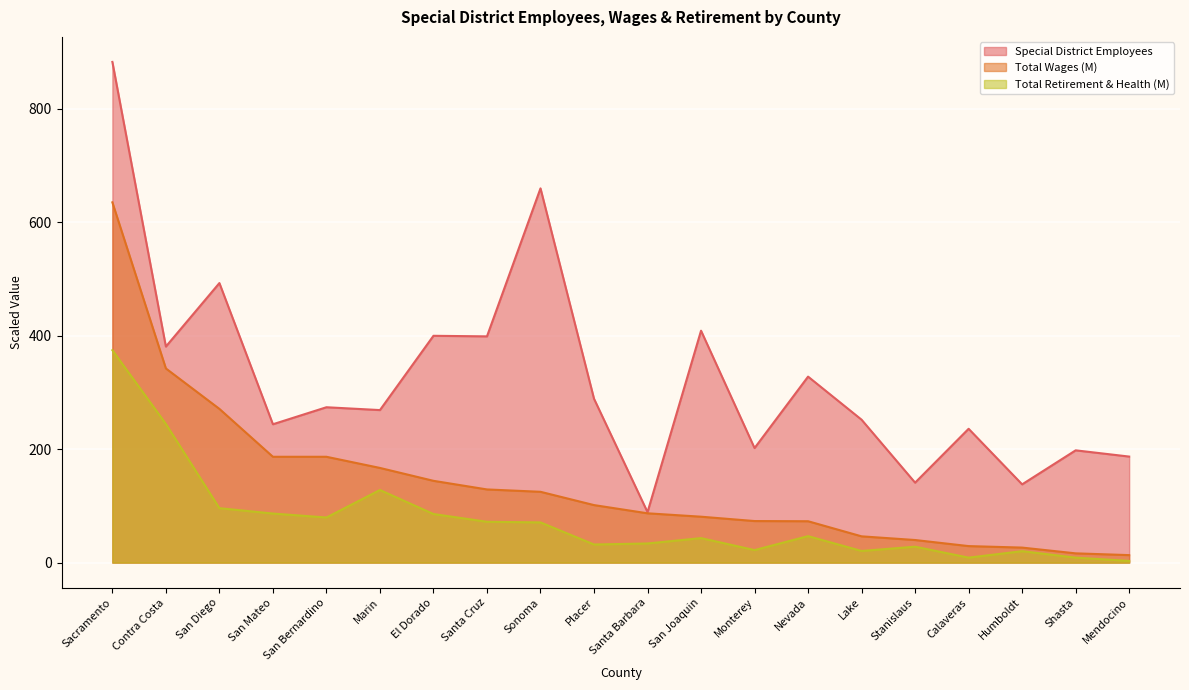

Which has a higher value, Contra Costa or Calaveras?

Contra Costa